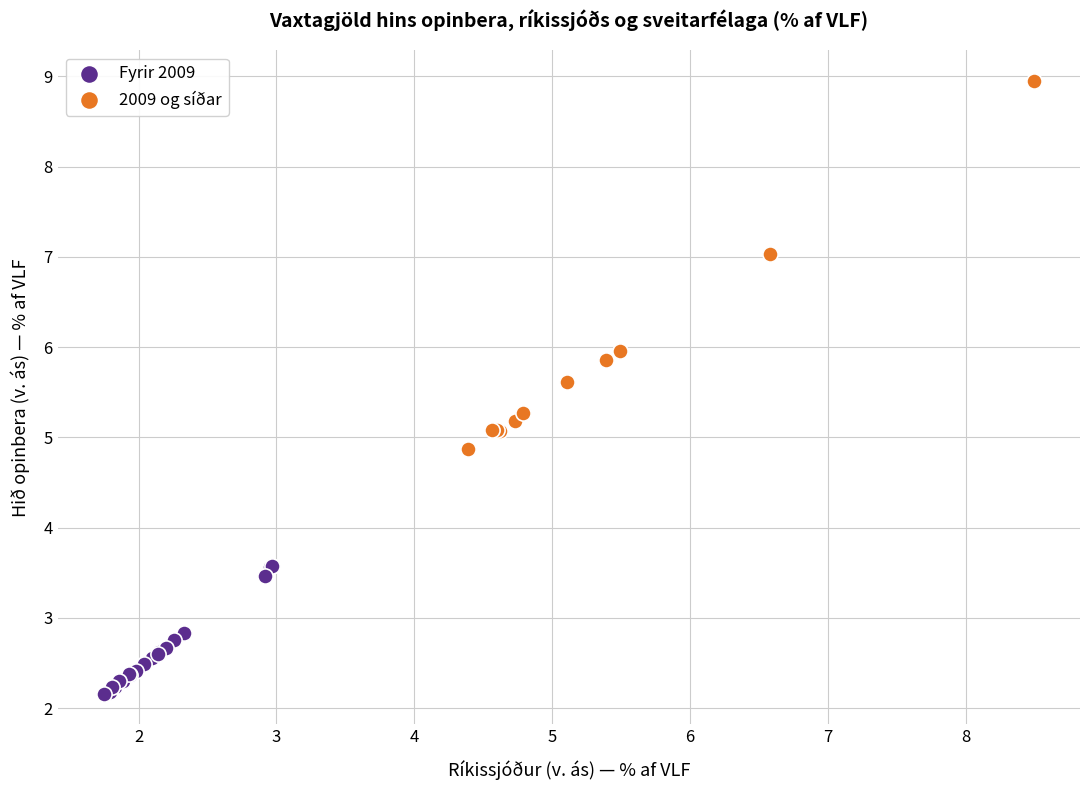

Which series has the widest spread of Y values?

2009 og síðar